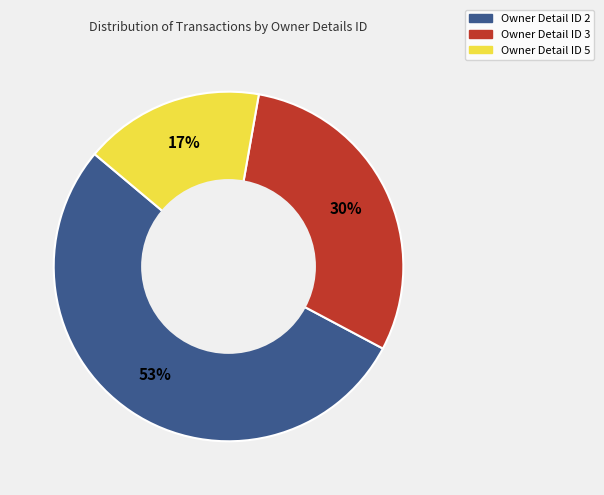

Which slice is the largest?

Owner Detail ID 2